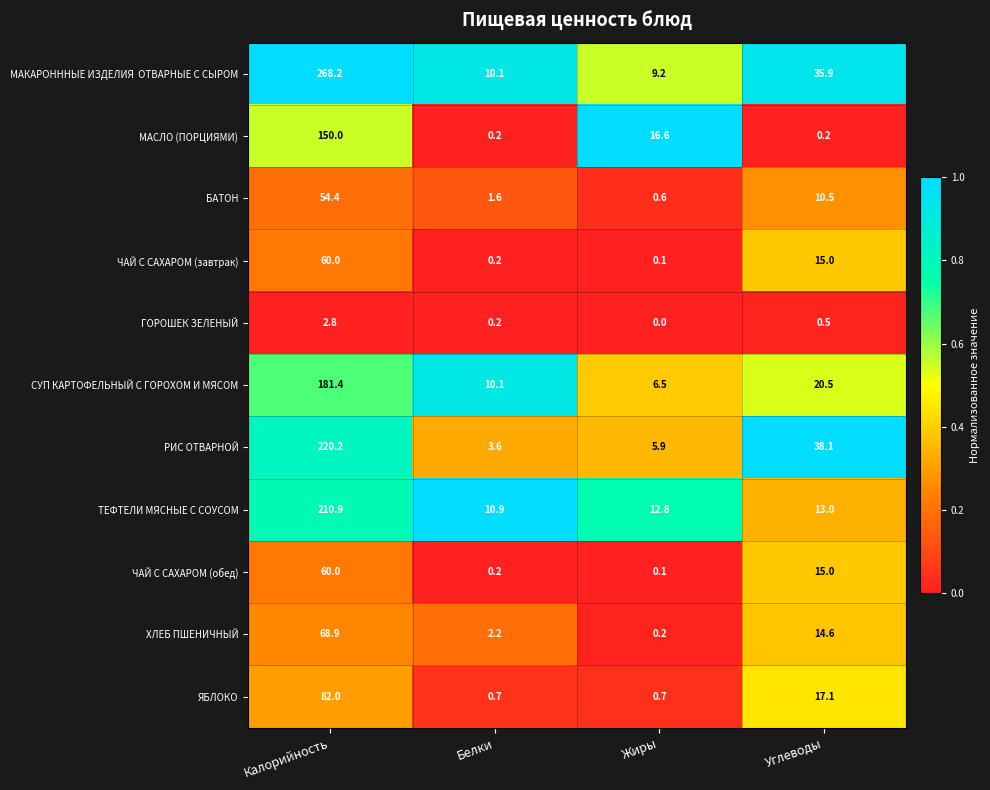

What is the lowest value of the ЯБЛОКО series?

0.7